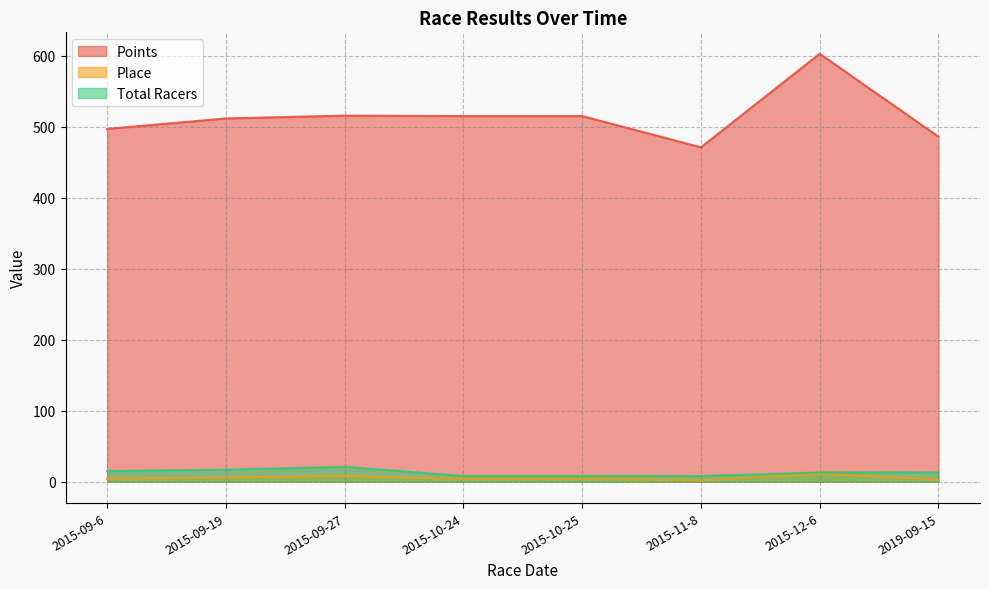

At which category is the sum across all series the highest?

2015-12-6